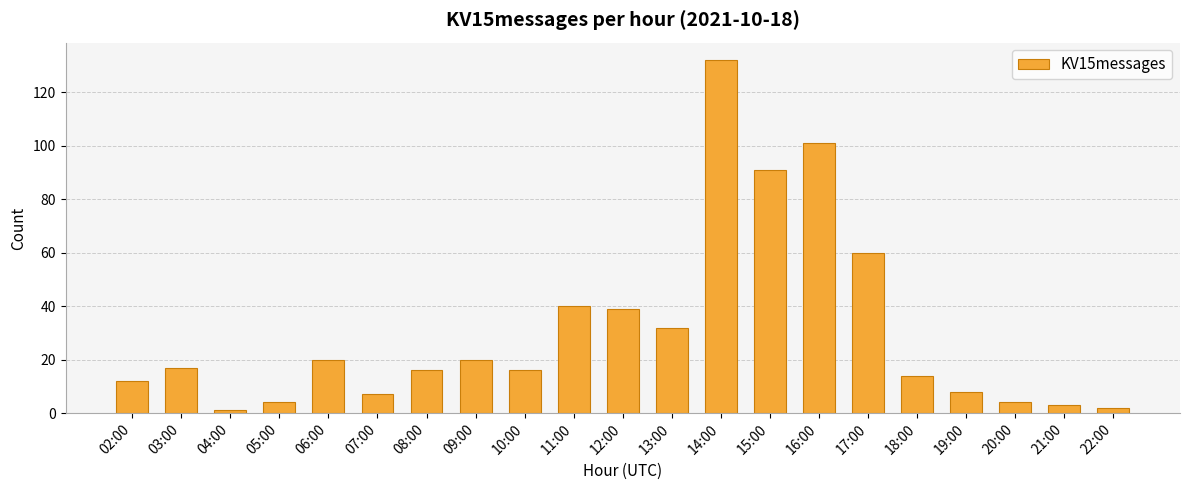

What is the maximum value shown in the chart?

132